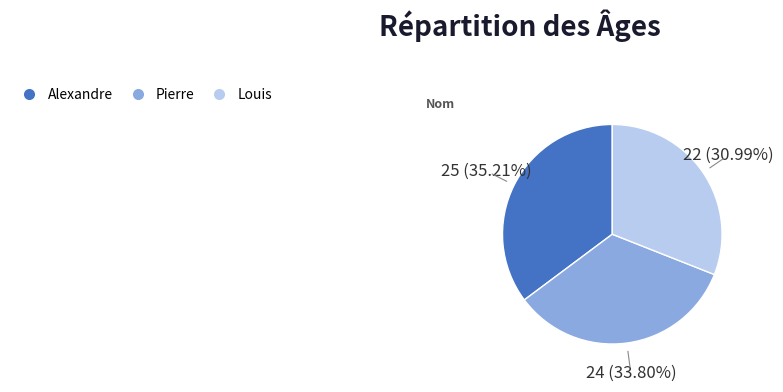

To the nearest percent, what percentage of the pie is Alexandre?

35%